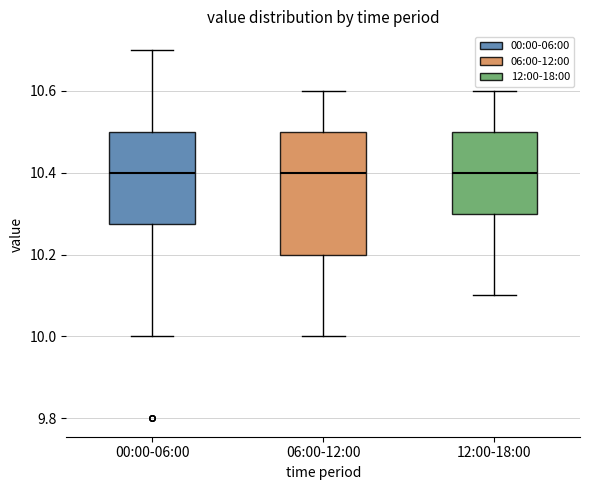

Reading left to right, read every box against the y-axis: the position of its median line, the range the box covers, and the ends of its whiskers. The values are not printed on the chart, so give them approximately, as read against the axis.

00:00-06:00: median 10.40, box 10.28 to 10.50, whiskers 10.00 to 10.70
06:00-12:00: median 10.40, box 10.20 to 10.50, whiskers 10.00 to 10.60
12:00-18:00: median 10.40, box 10.30 to 10.50, whiskers 10.10 to 10.60